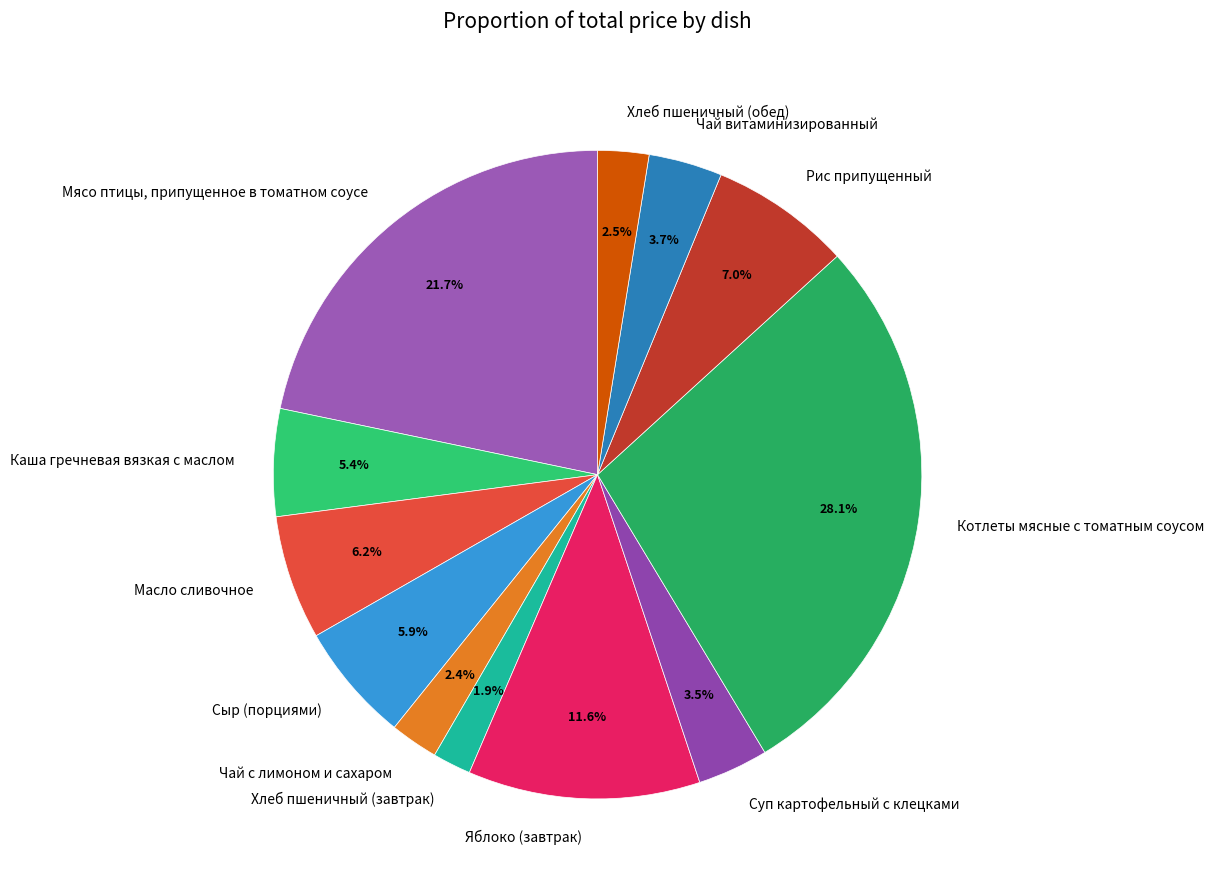

What percentage is NOT represented by Чай с лимоном и сахаром?

97.6%